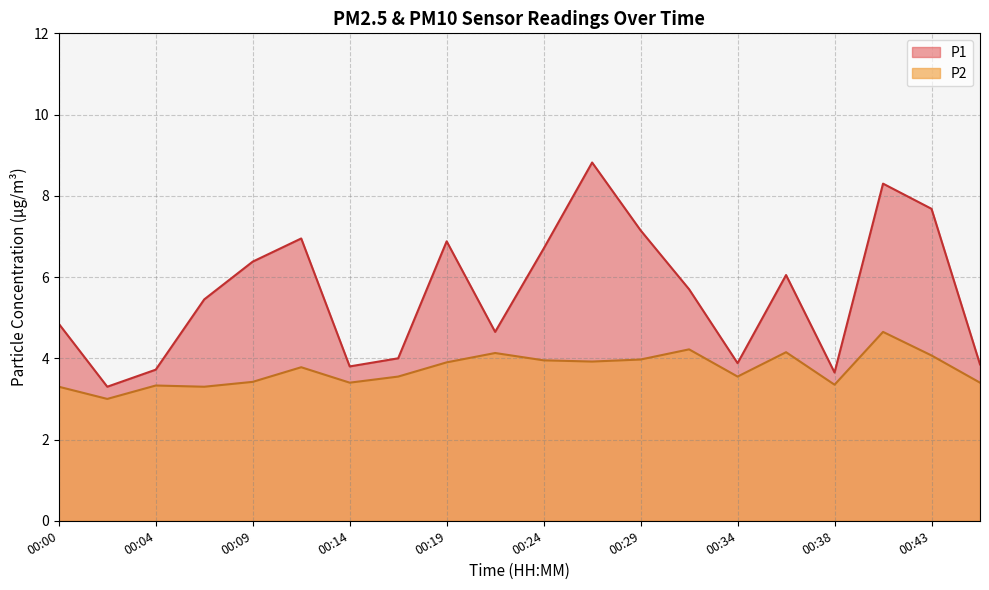

What is the difference between the highest and lowest values at 00:09?

3.0